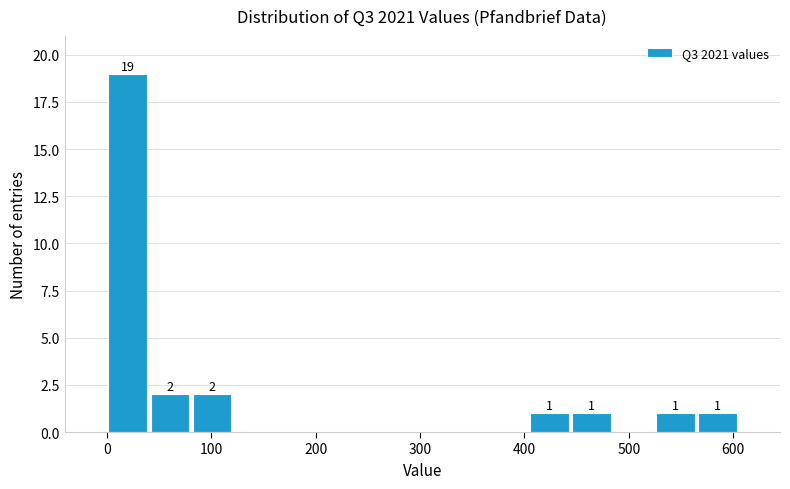

Over which range of the x-axis is the bar tallest?

0 to 40